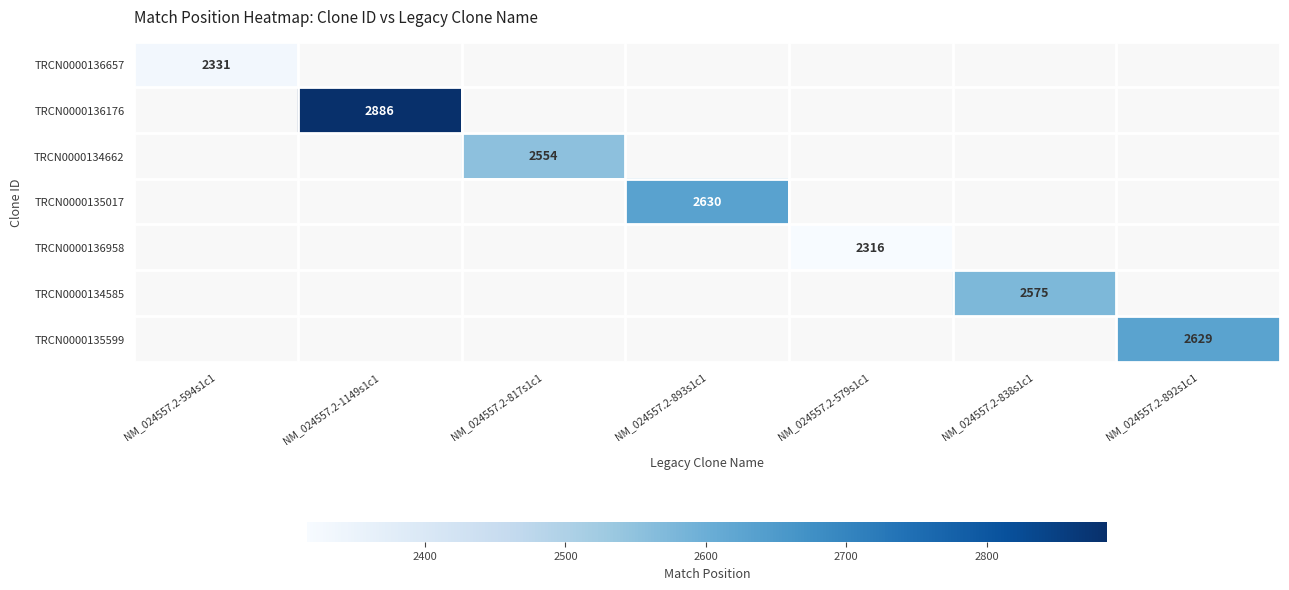

True or false: TRCN0000135017 has a value of 2630 at NM_024557.2-893s1c1.

True